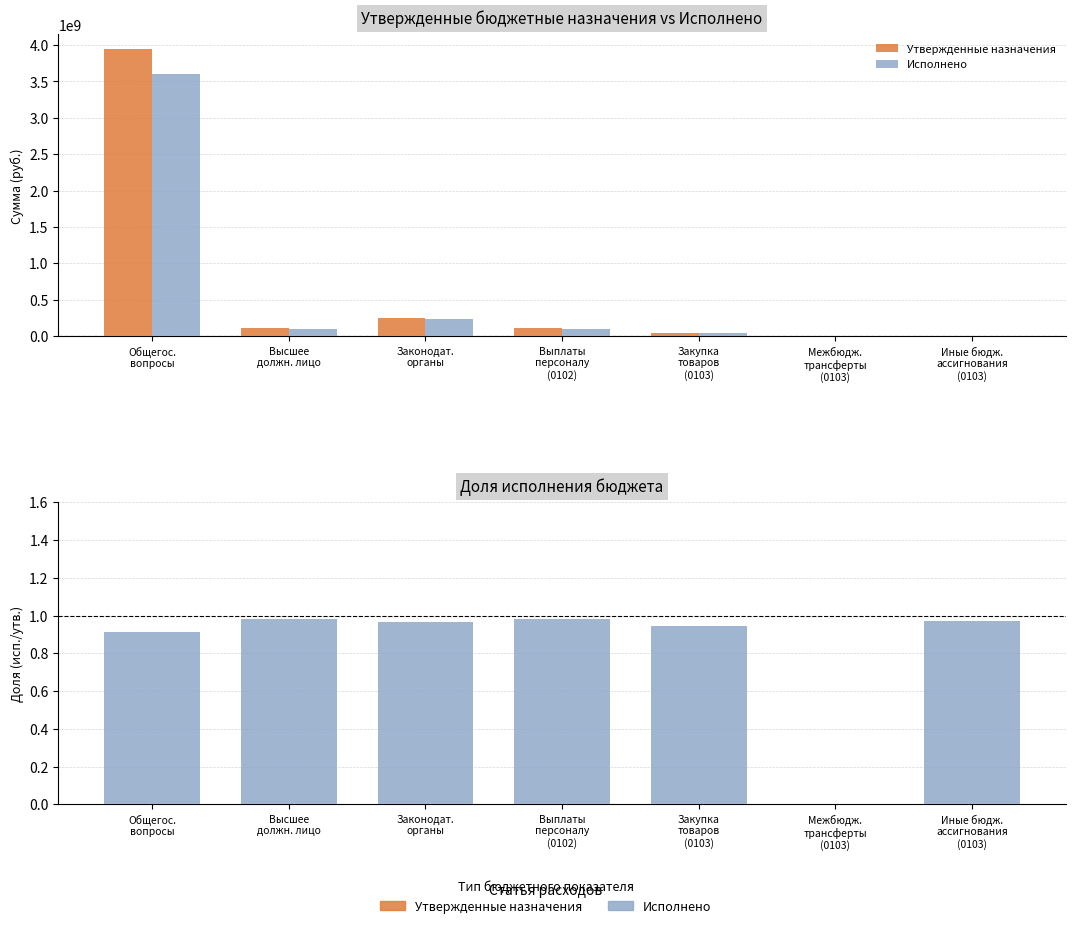

How many groups of bars are there?

7